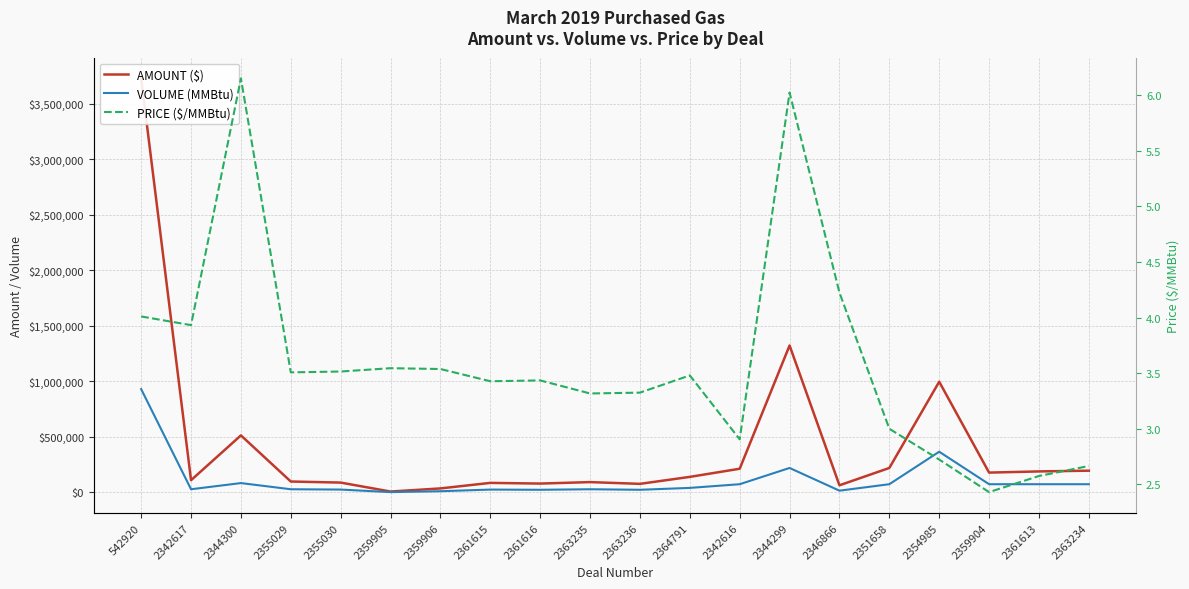

True or false: PRICE ($/MMBtu) and VOLUME (MMBtu) intersect in this chart.

False